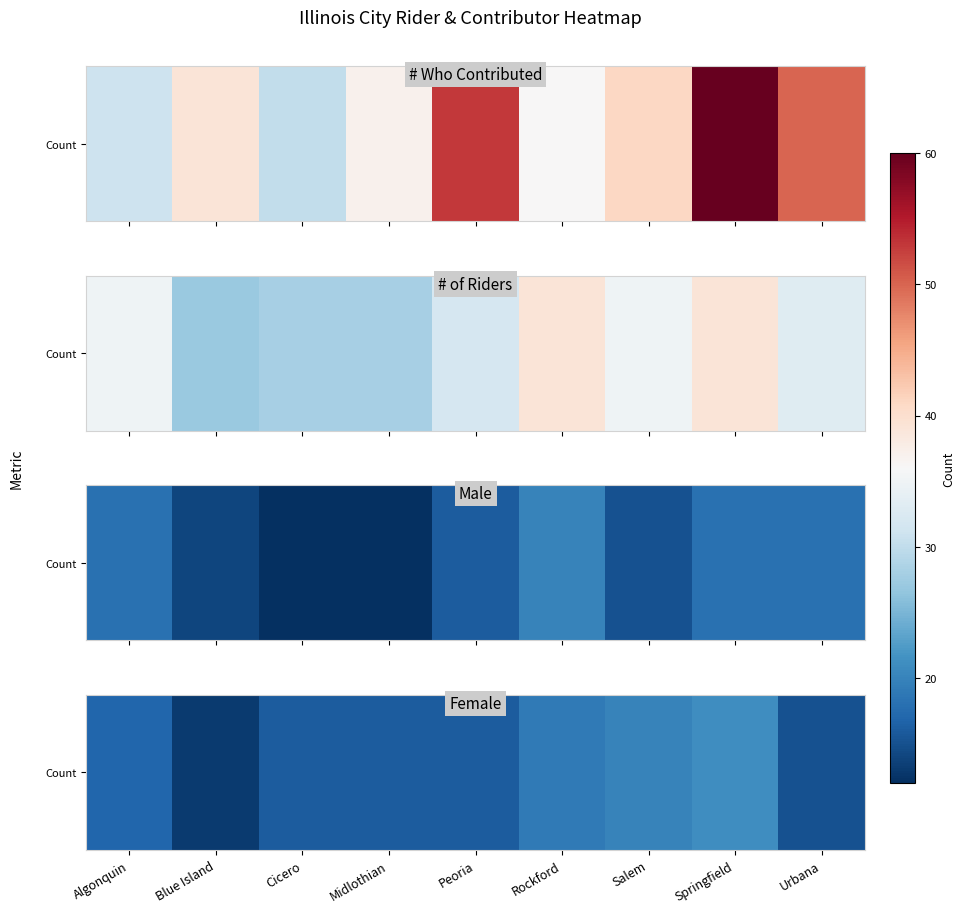

Reading left to right, what are all the values shown in this chart?

Algonquin=17	Blue Island=13	Cicero=16	Midlothian=16	Peoria=16	Rockford=19	Salem=20	Springfield=21	Urbana=15